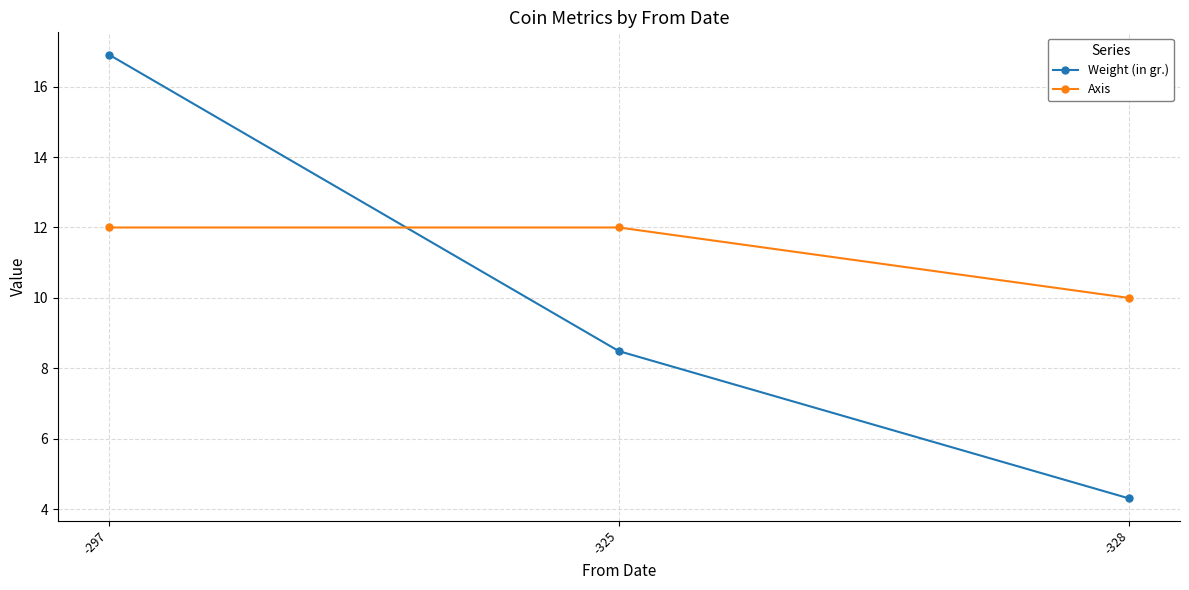

Does the chart display data point markers on the line(s)?

Yes